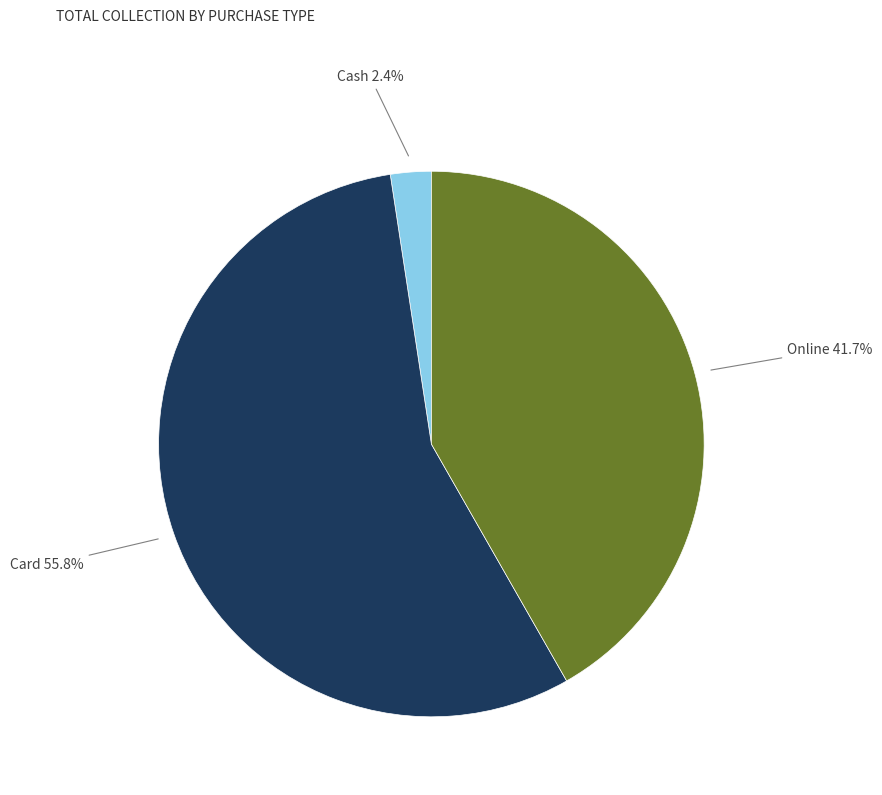

True or false: Card accounts for 42% of the total.

False